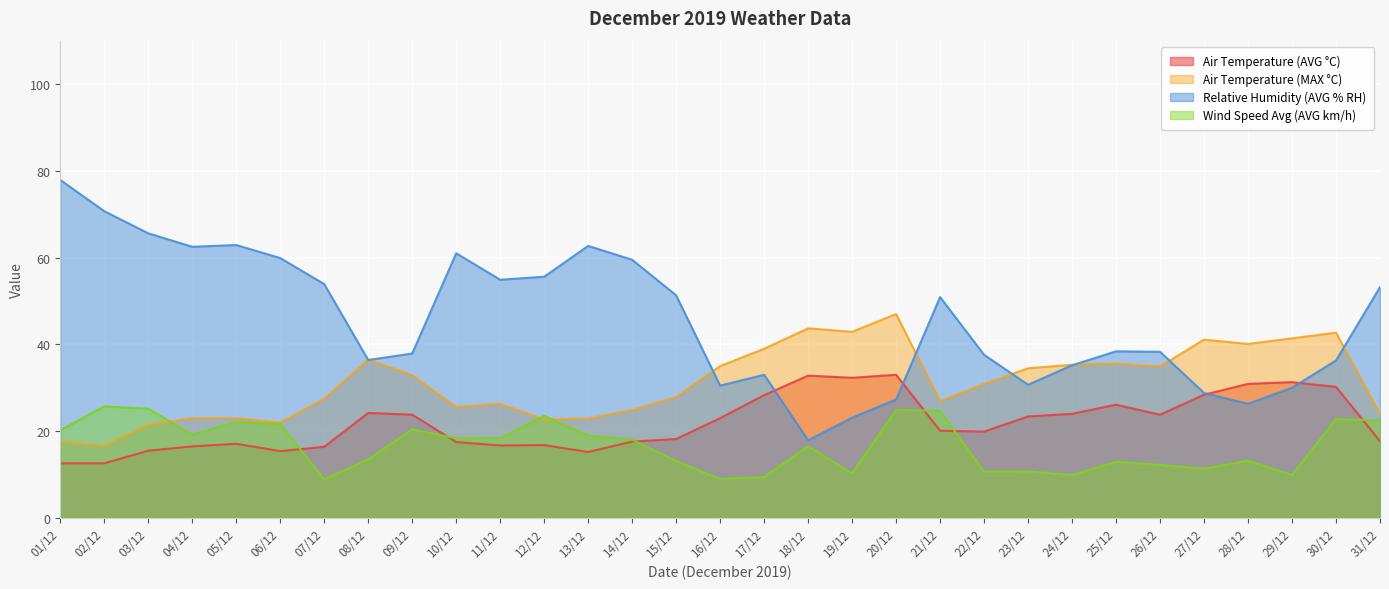

True or false: Relative Humidity (AVG % RH) and Wind Speed Avg (AVG km/h) cross at least once.

False